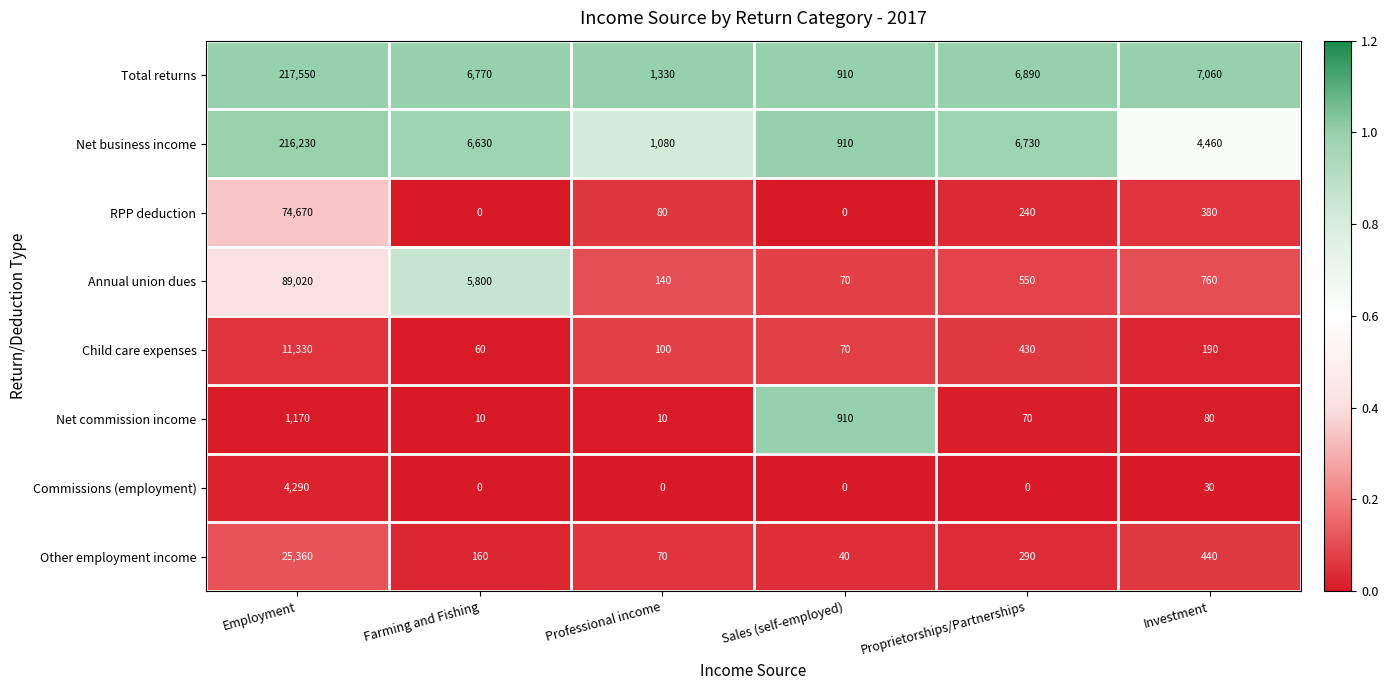

The Net commission income series shows 910 at Sales (self-employed). True or false?

True